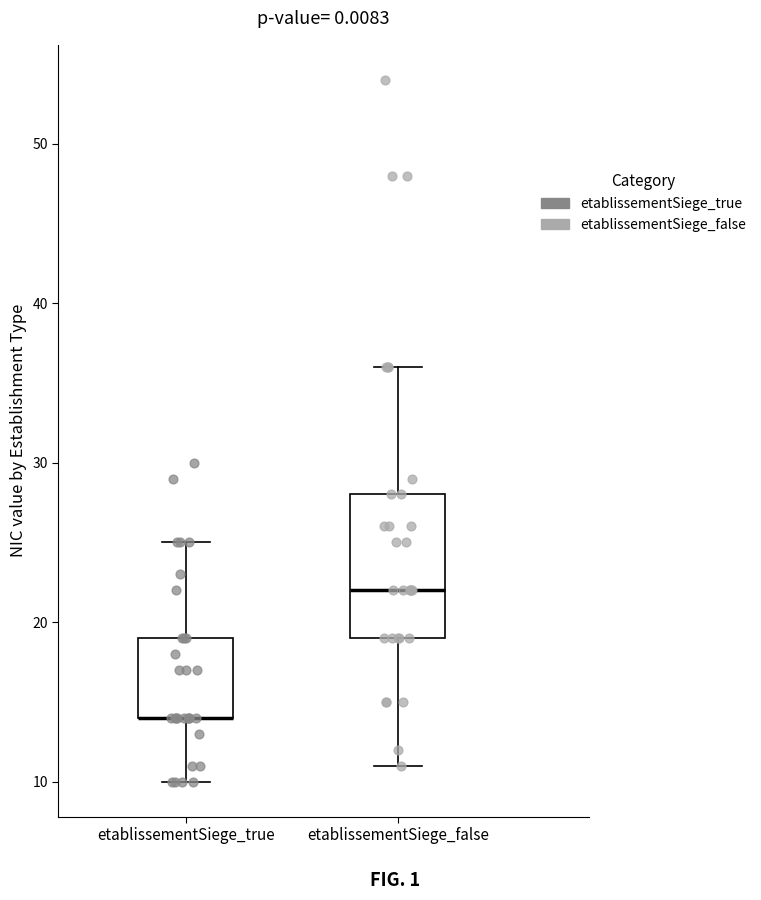

Reading left to right, transcribe this box plot: for each box, give where its median line is, the range the box spans, and where its two whiskers end, as read against the y-axis. The values are not printed on the chart, so give them approximately, as read against the axis.

etablissementSiege_true: median 14 (drawn on the box's lower edge), box 14 to 19, whiskers 10 to 25
etablissementSiege_false: median 22, box 19 to 28, whiskers 11 to 36